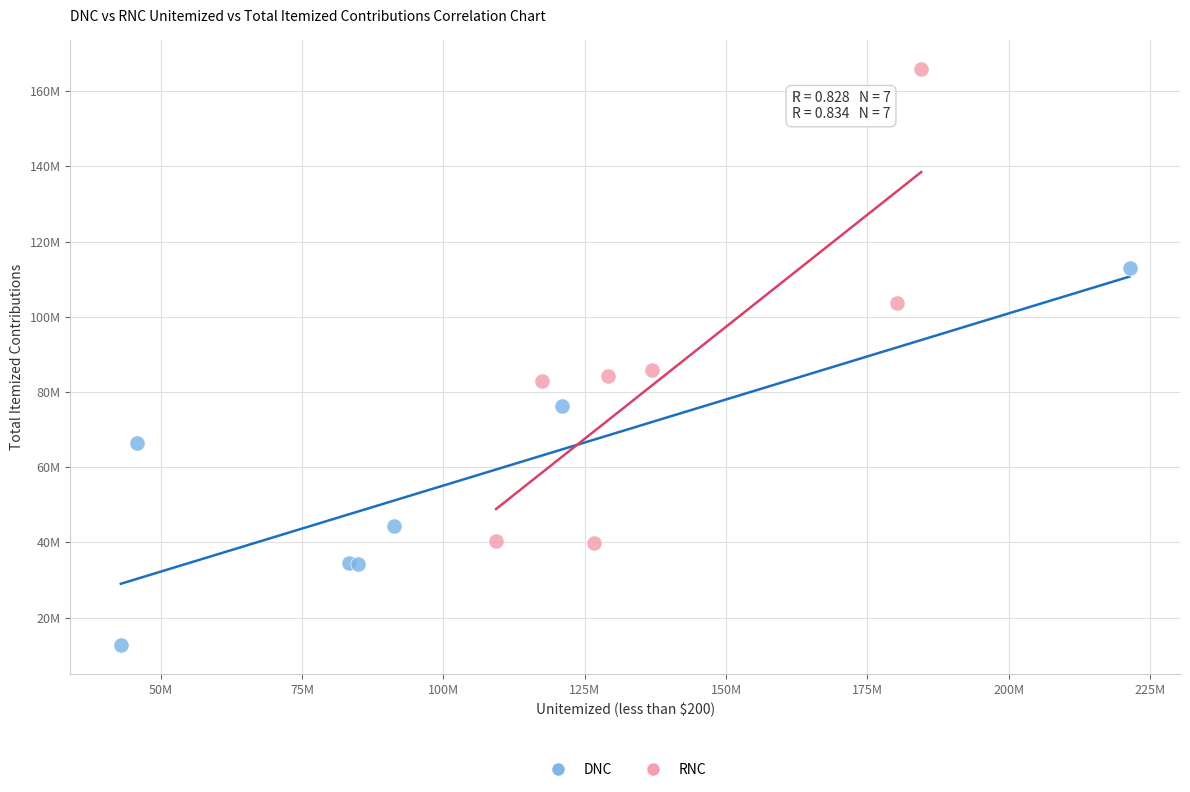

Which series reaches the maximum Y coordinate?

RNC